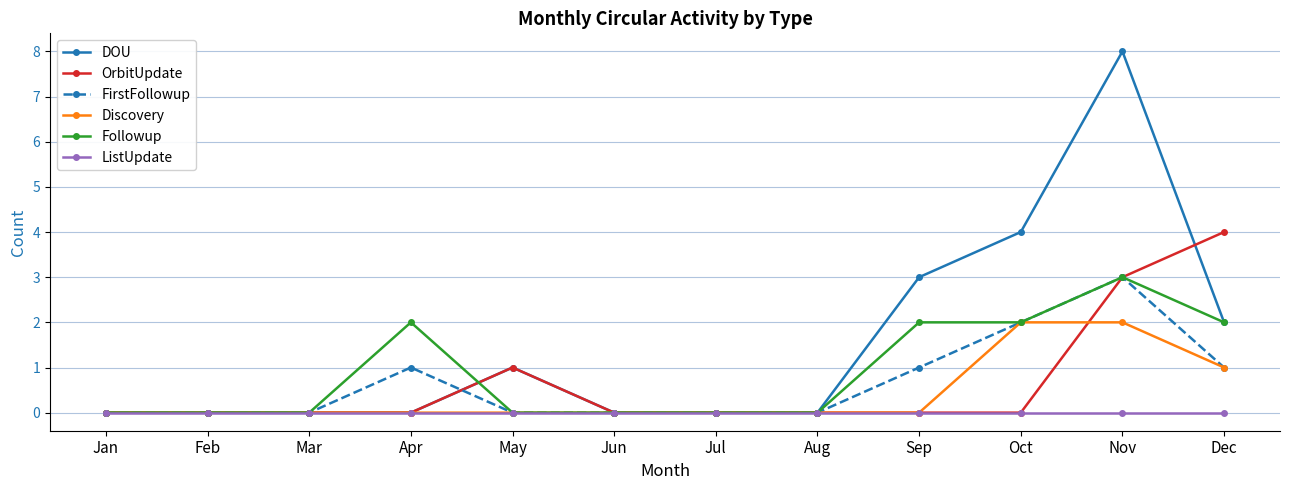

Which category has the highest value in the Followup series?

Nov